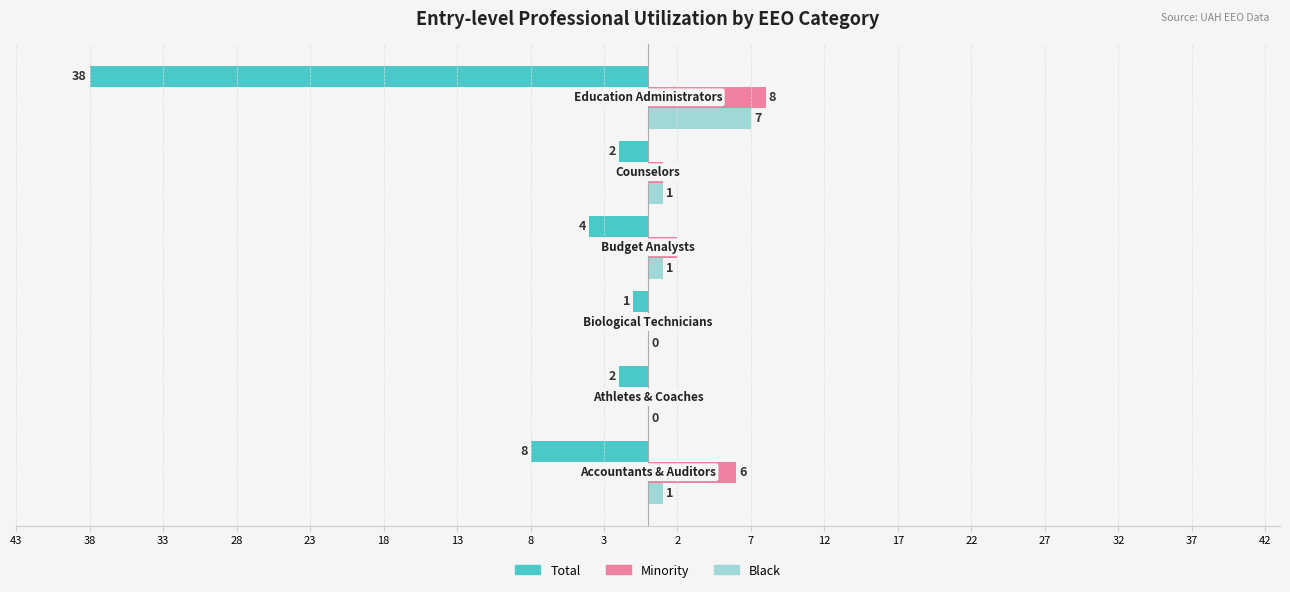

What are all the series names shown in the legend?

Total, Minority, Black